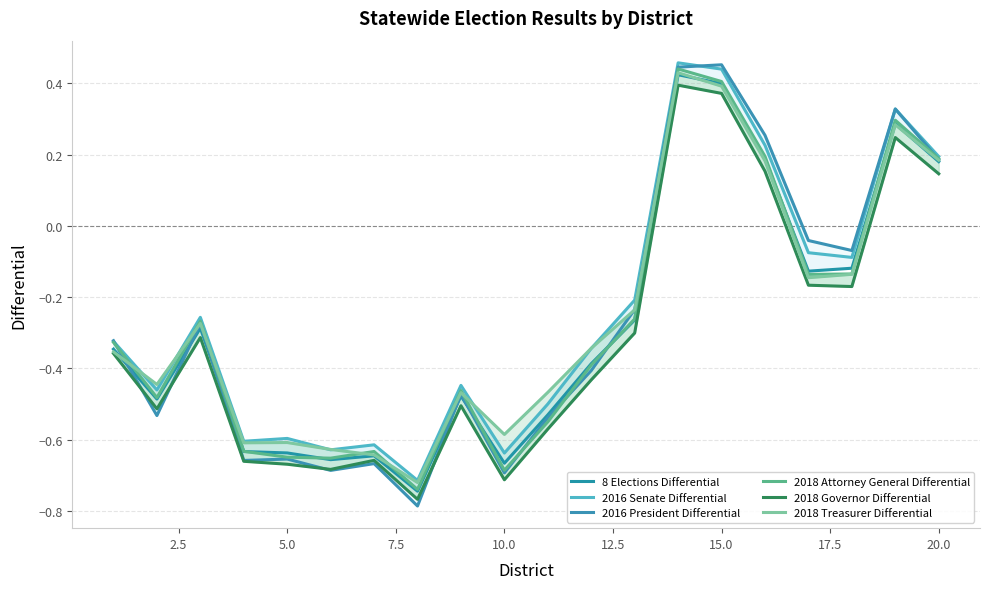

True or false: 2018 Attorney General Differential has more than 1 points higher than both neighbors.

True